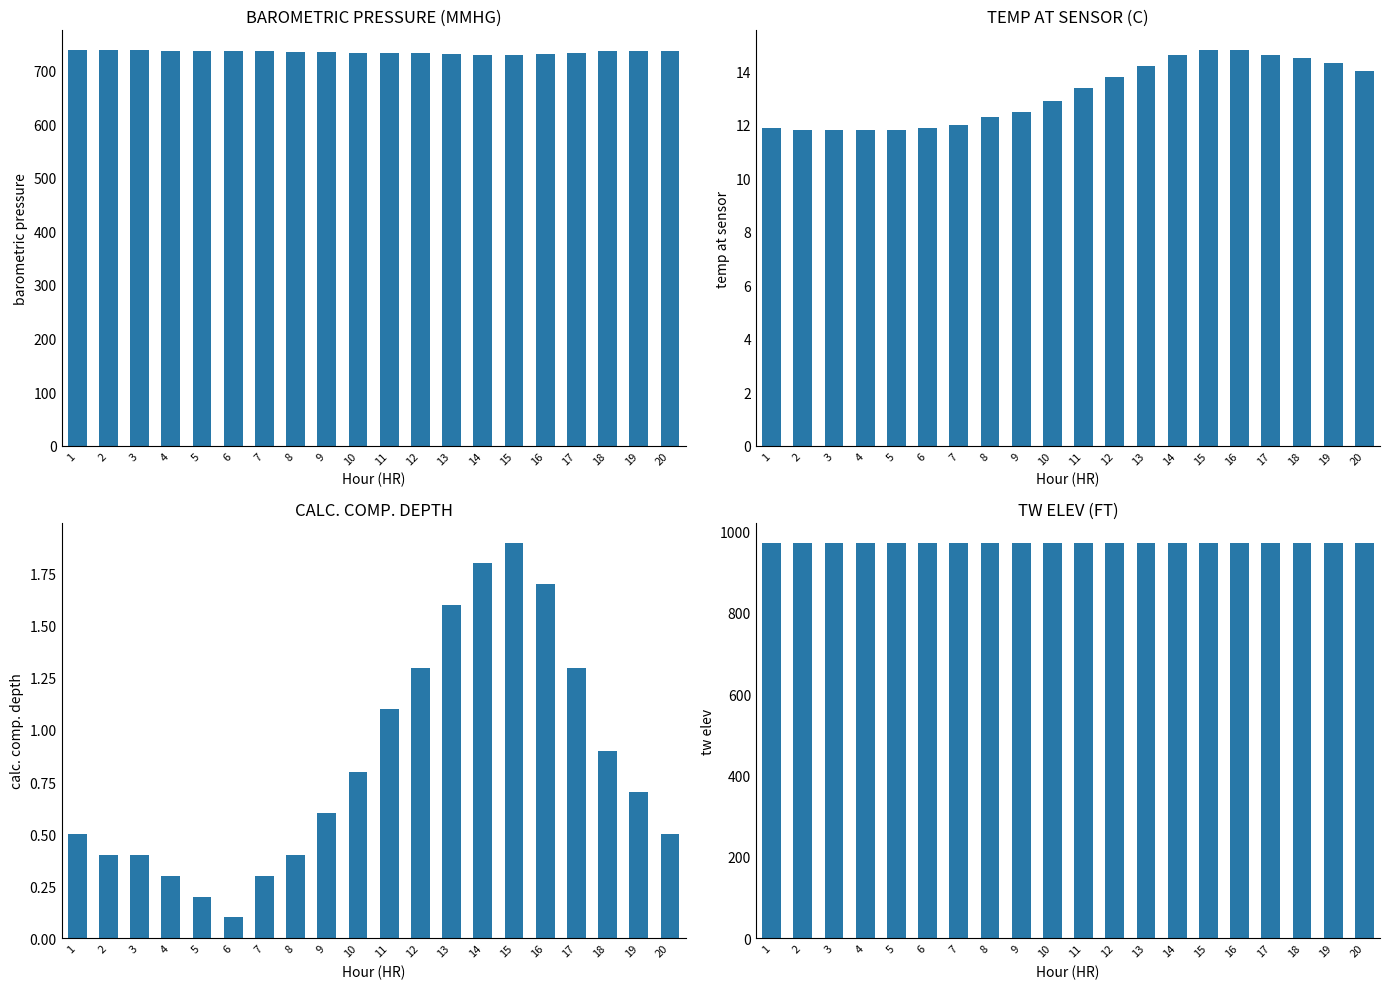

The value of TW ELEV (FT) at 18 is 972.1. True or false?

True